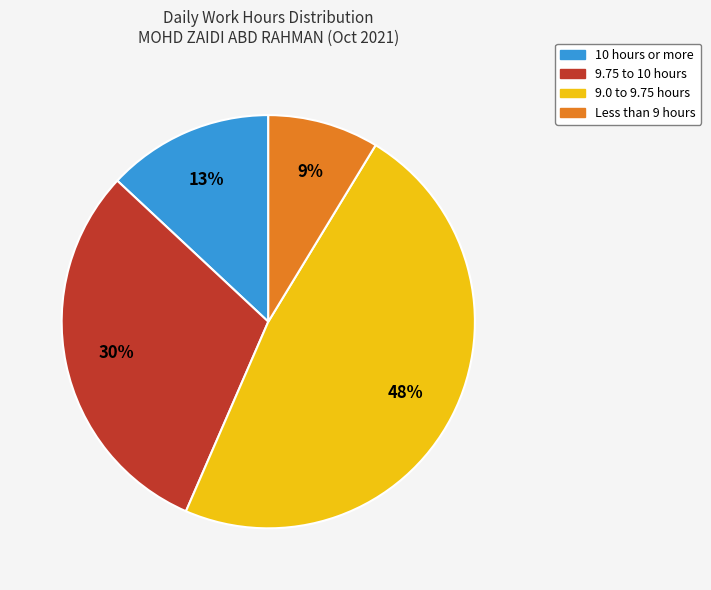

How many segments does this pie chart have?

4